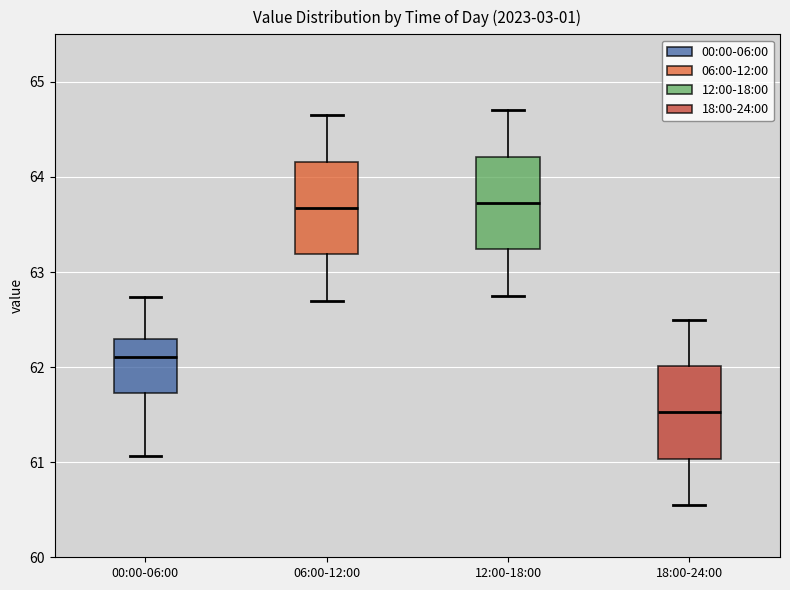

Reading left to right, read every box against the y-axis: the position of its median line, the range the box covers, and the ends of its whiskers. The values are not printed on the chart, so give them approximately, as read against the axis.

00:00-06:00: median 62.1, box 61.7 to 62.3, whiskers 61.1 to 62.7
06:00-12:00: median 63.7, box 63.2 to 64.2, whiskers 62.7 to 64.7
12:00-18:00: median 63.7, box 63.2 to 64.2, whiskers 62.8 to 64.7
18:00-24:00: median 61.5, box 61.0 to 62.0, whiskers 60.6 to 62.5